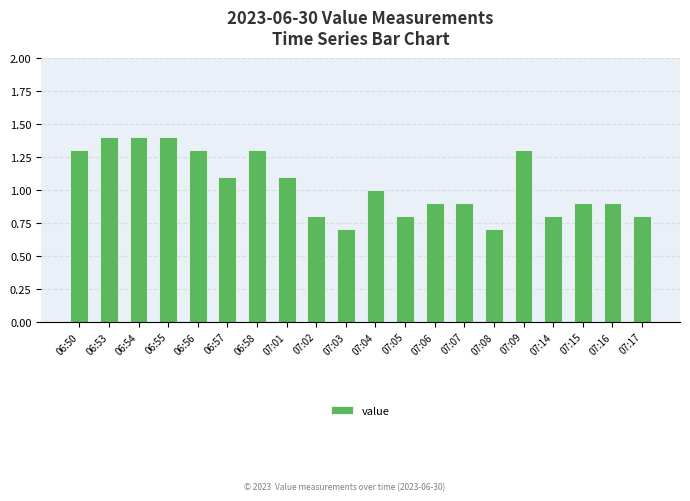

Between 07:05 and 07:07, which is larger?

07:07